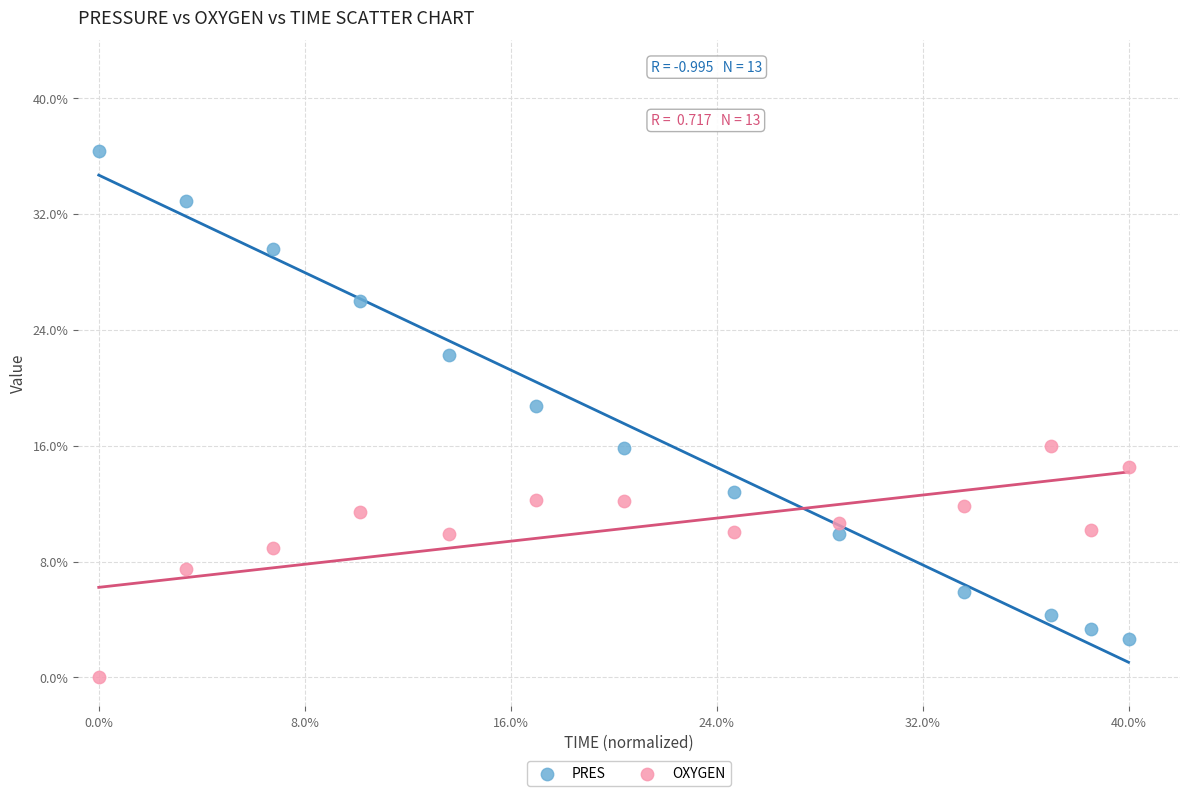

What are all the series names shown in the legend?

PRES, OXYGEN